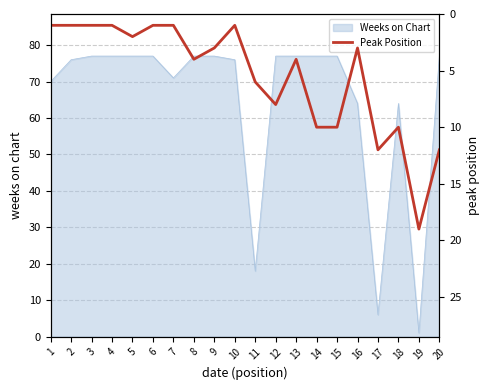

Which label corresponds to the smallest value in the chart?

1